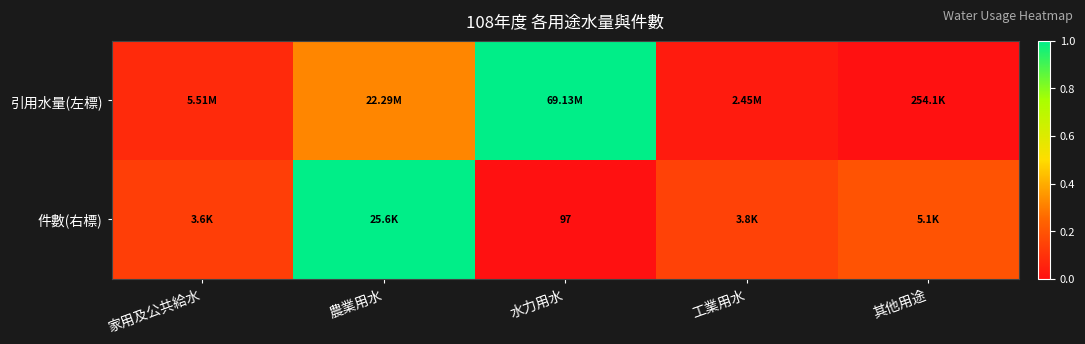

At which category is the sum across all series the highest?

農業用水